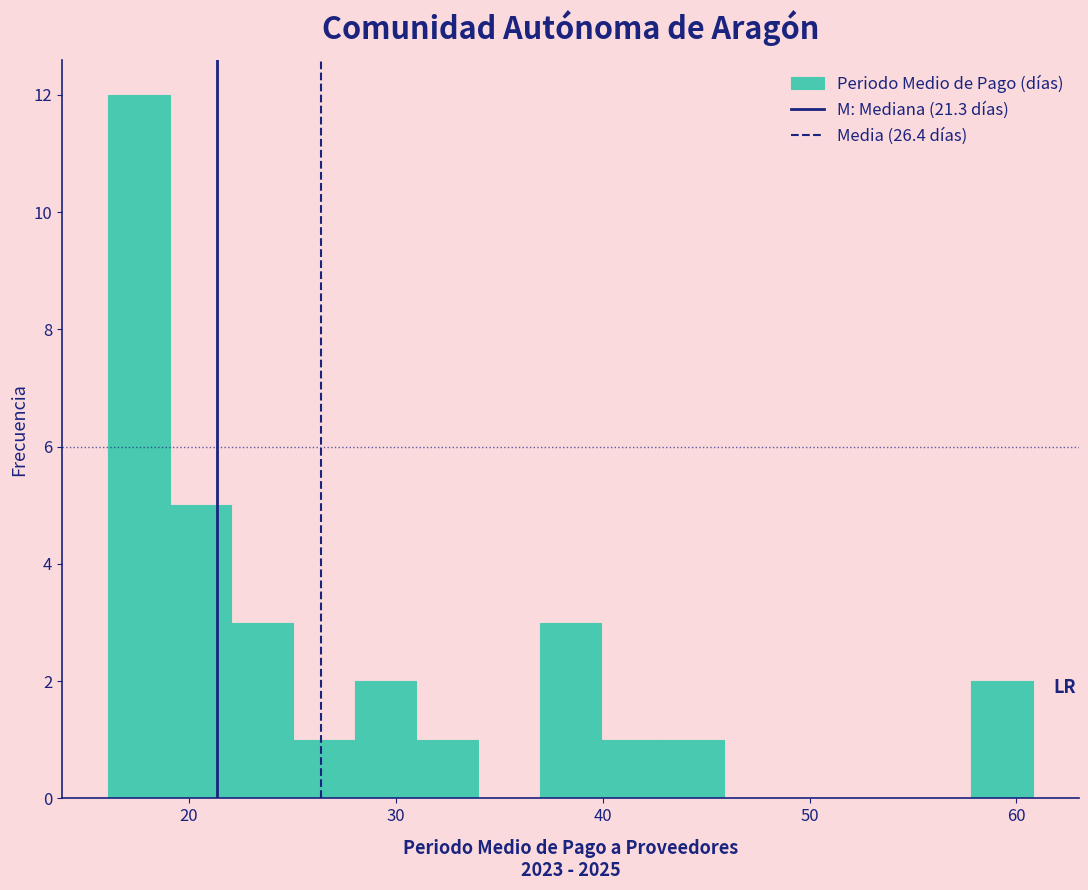

Read against the x-axis, roughly where is the centre of the tallest bar?

18